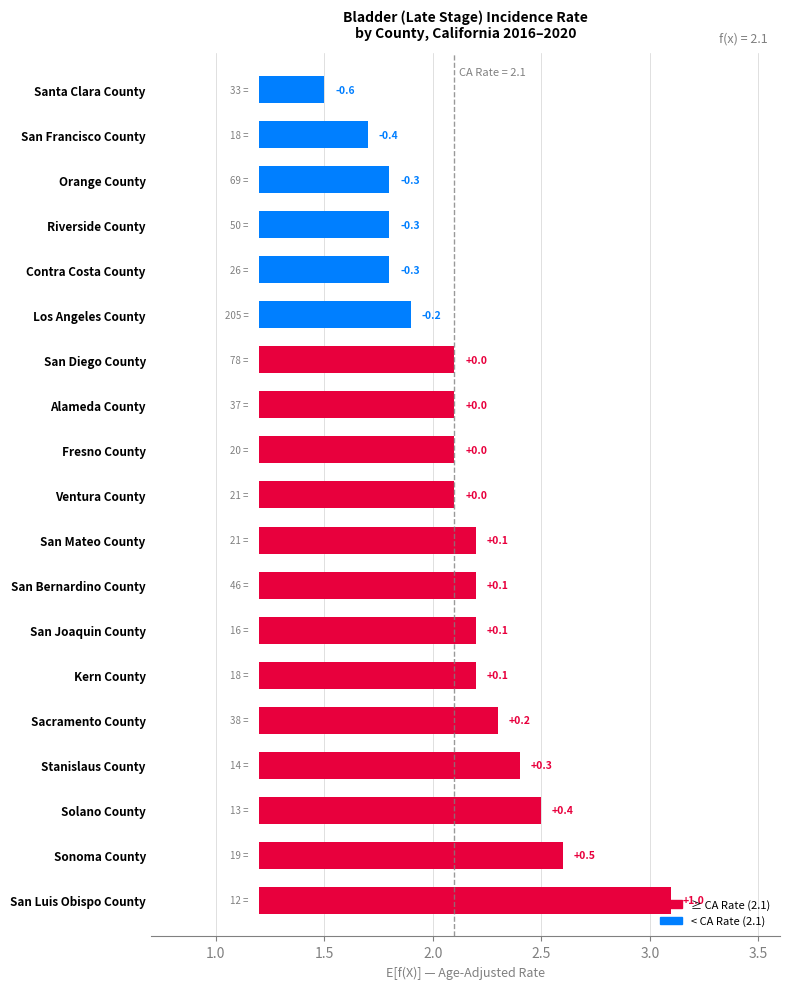

What is the difference between the maximum and second lowest values?

1.4